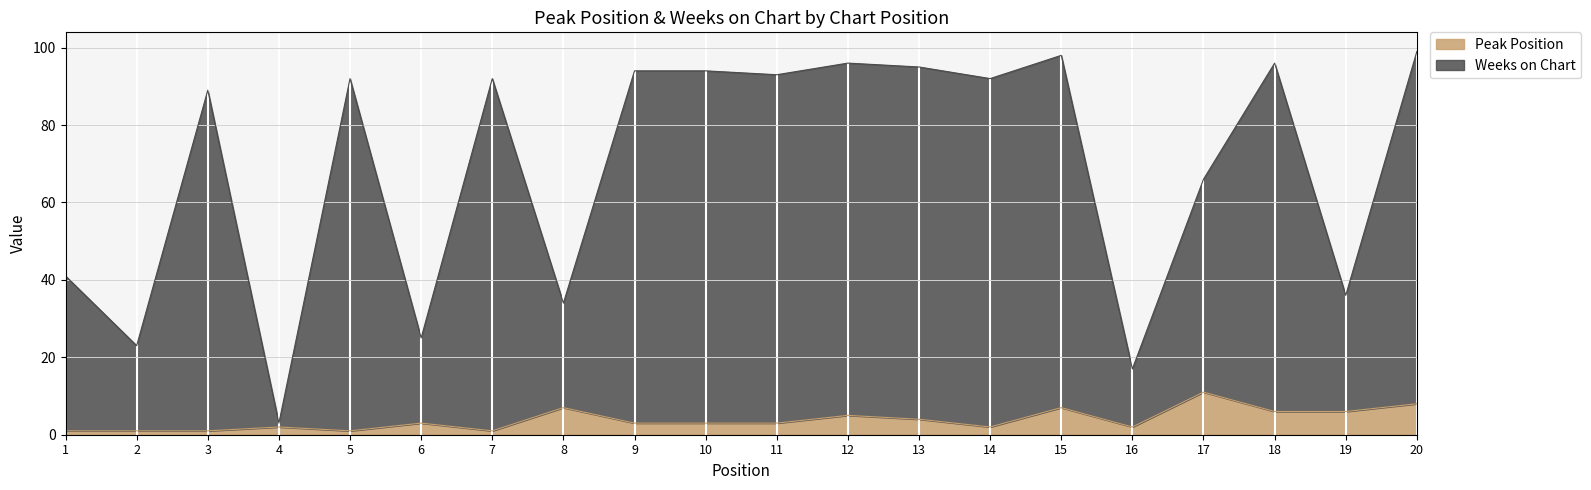

List the series in order of their peak value, highest first.

Weeks on Chart, Peak Position